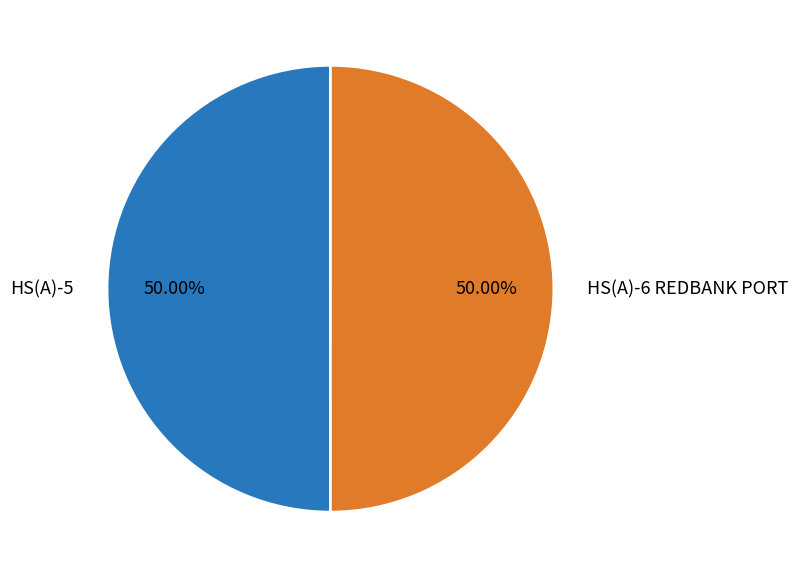

What is the ratio of the value at HS(A)-6 REDBANK PORT to the value at HS(A)-5?

1.0